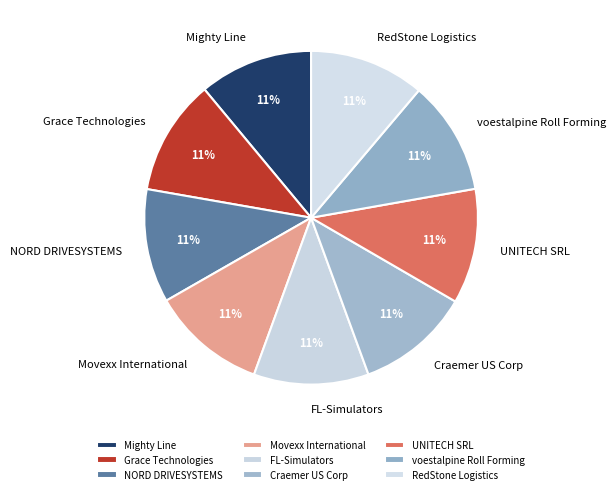

How many segments does this pie chart have?

9